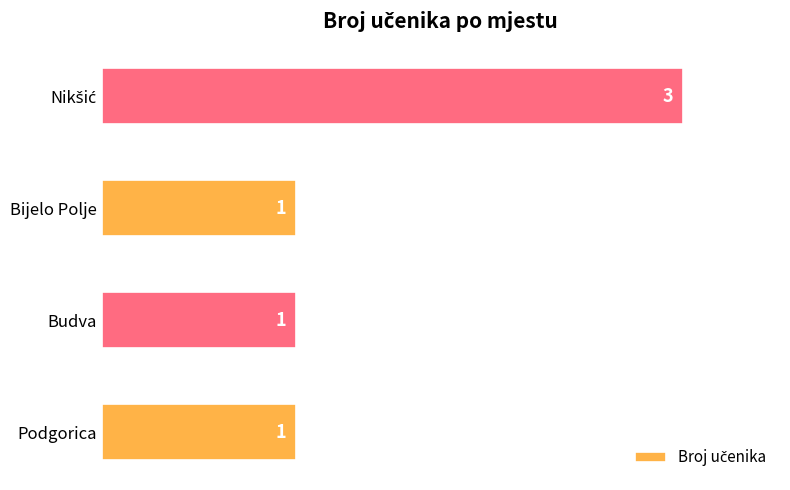

How many values are between 1 and 3?

4